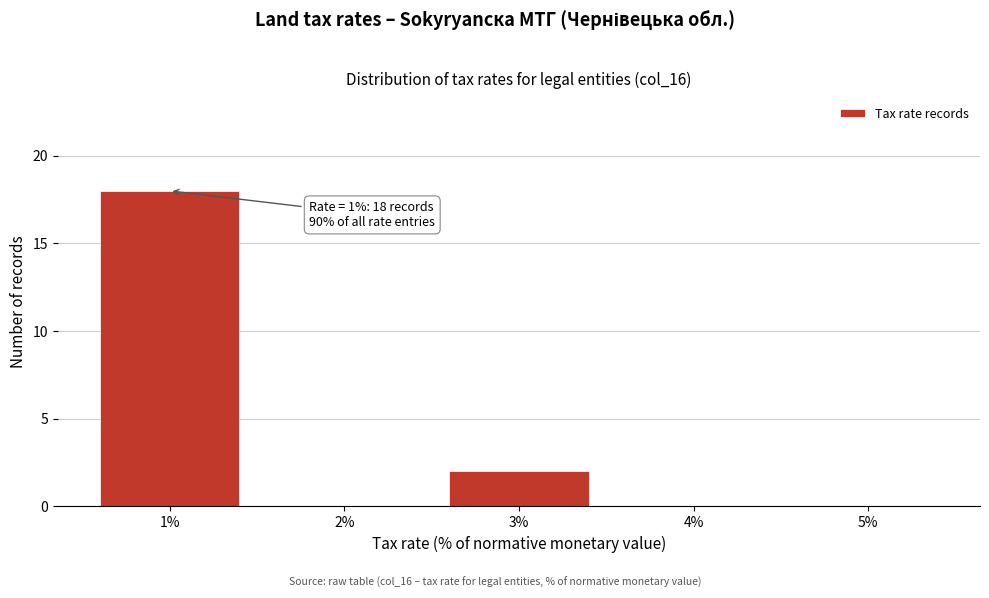

Over which range of the x-axis is the bar tallest?

0.5 to 1.5